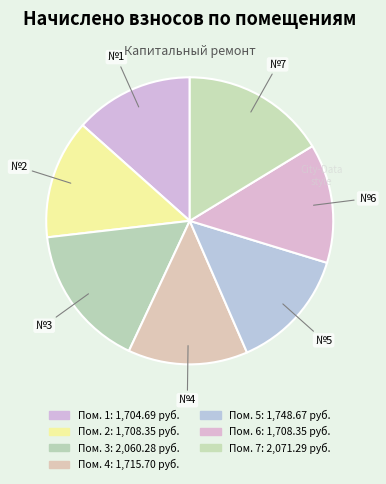

Rank the categories by value from highest to lowest.

7, 3, 5, 4, 2, 6, 1